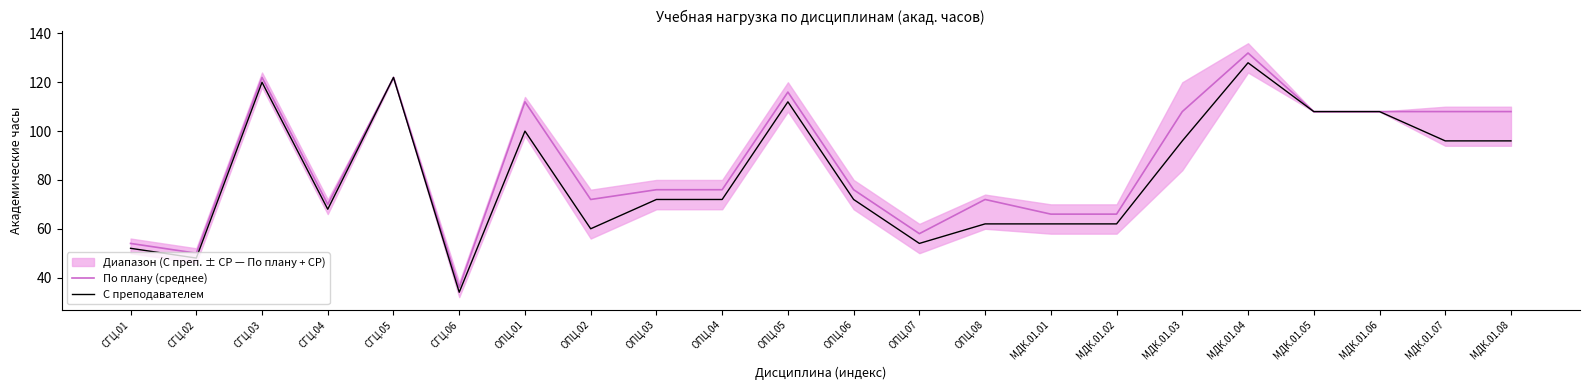

What is the highest value of the По плану (среднее) series?

132